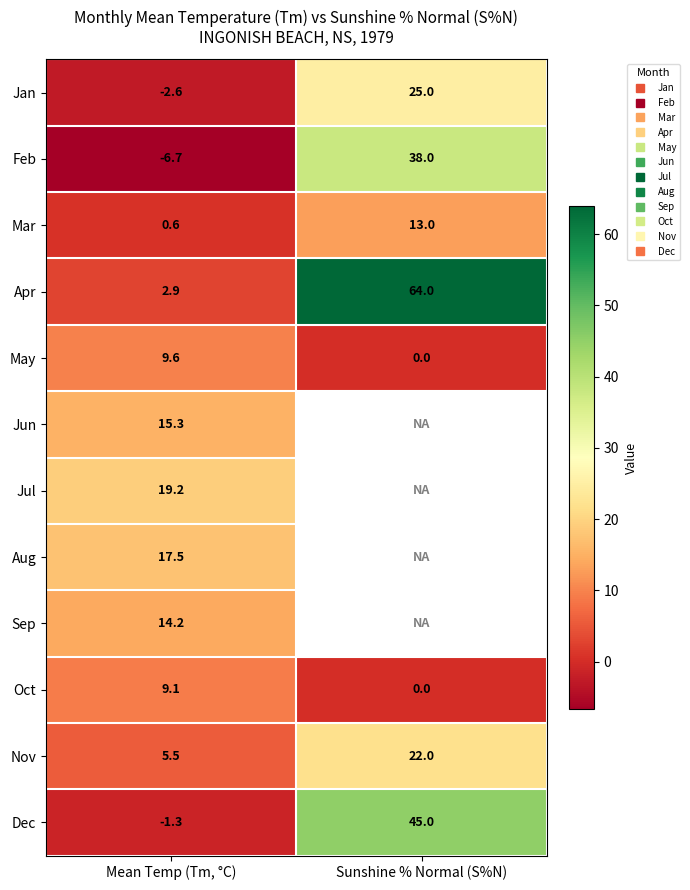

What is the total value across all series at Mean Temp (Tm, °C)?

83.3